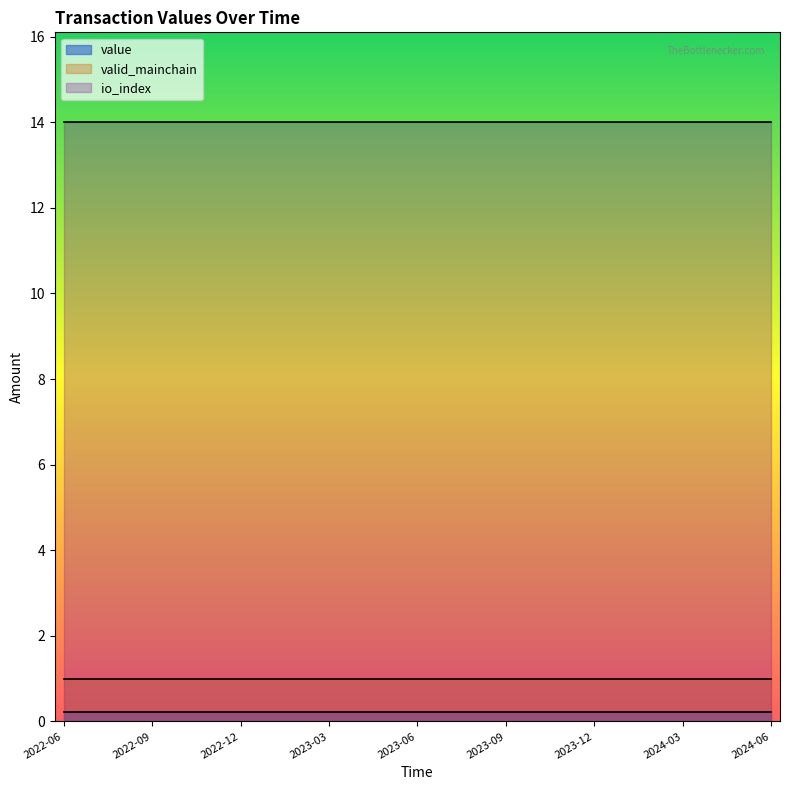

What is the minimum value for io_index?

14.0